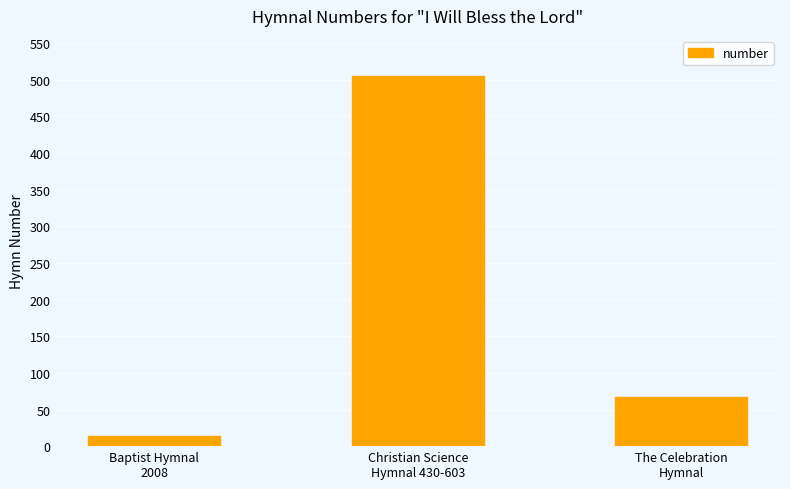

What is the label of the 3rd bar from the left?

The Celebration
Hymnal